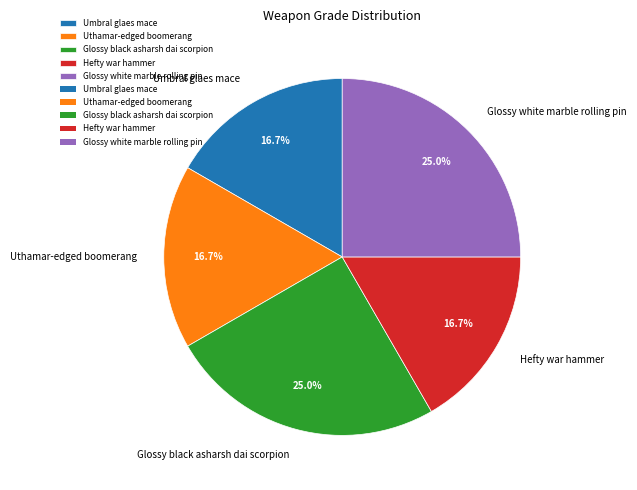

Is Uthamar-edged boomerang the majority of the pie?

No